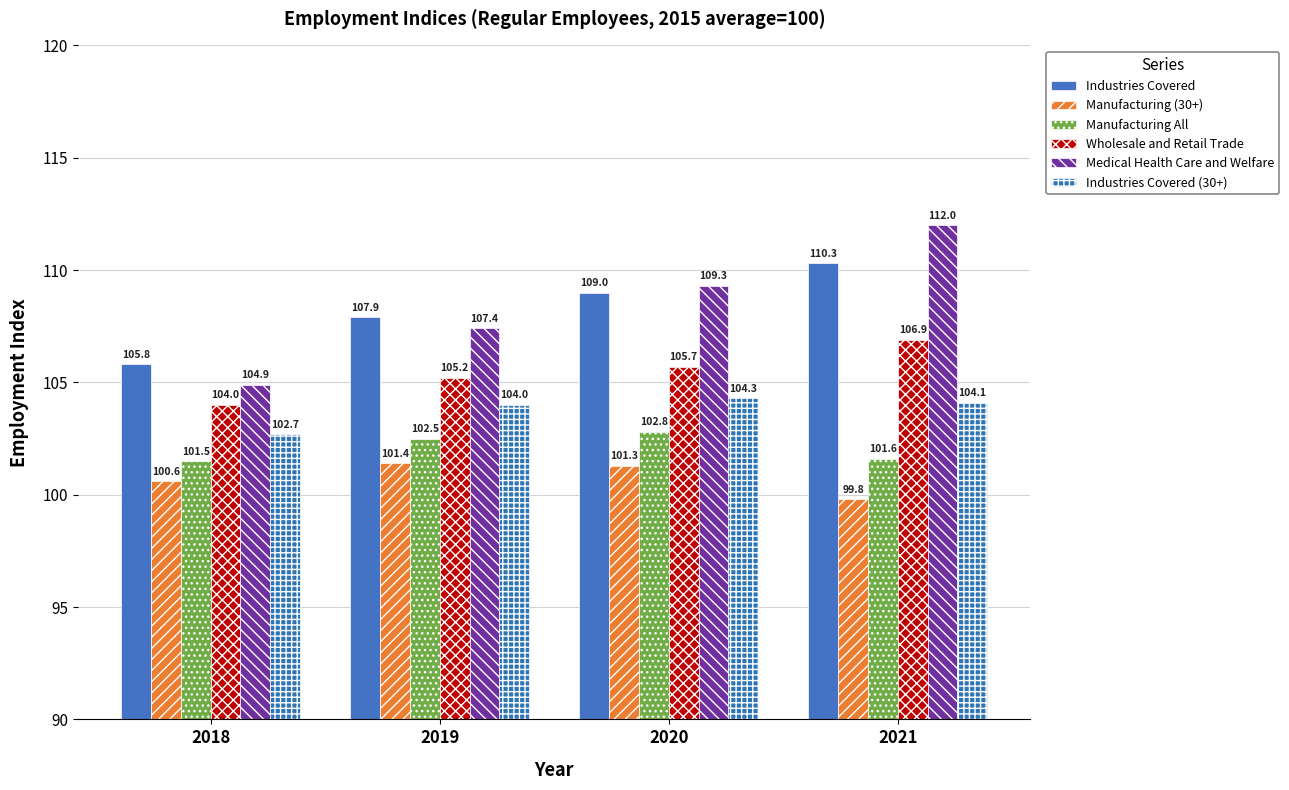

Between 2018 and 2020, which is larger?

2020